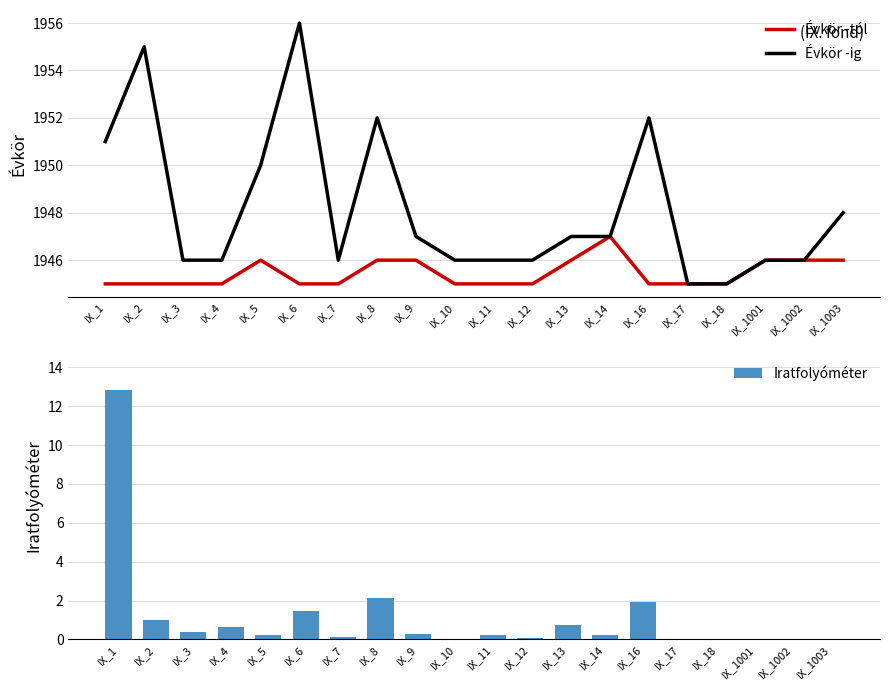

At IX_2, list the series in order from largest to smallest.

Évkör -ig, Évkör -tól, Iratfolyóméter